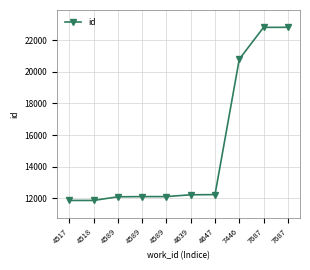

Count the number of data series in this chart.

1